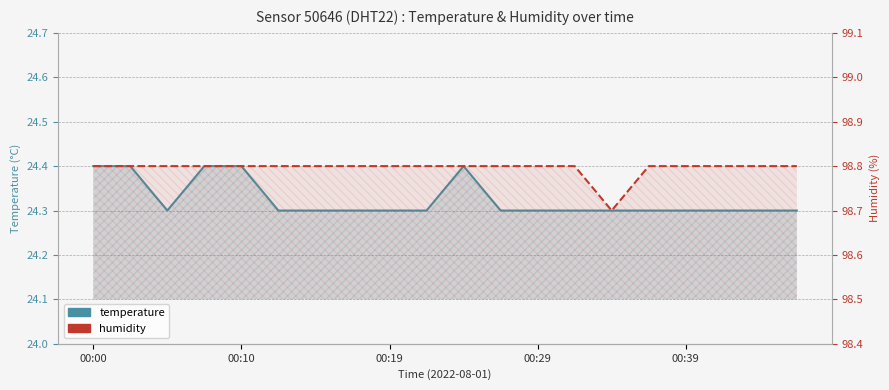

What is the lowest value of the temperature series?

24.3